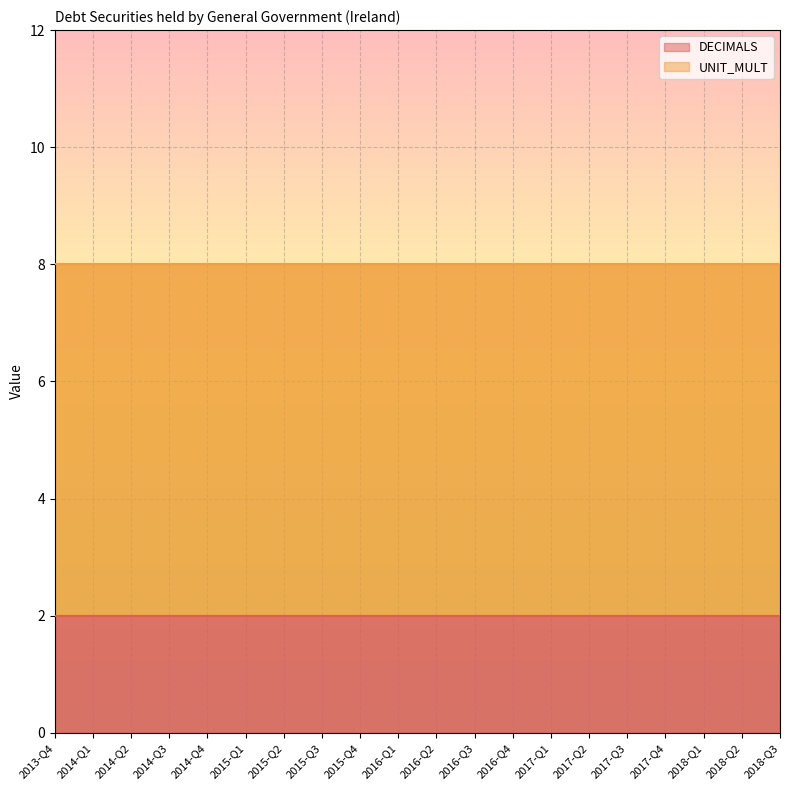

Reading left to right, transcribe all the data shown in this chart.

DECIMALS: 2	2	2	2	2	2	2	2	2	2	2	2	2	2	2	2	2	2	2	2
UNIT_MULT: 6	6	6	6	6	6	6	6	6	6	6	6	6	6	6	6	6	6	6	6